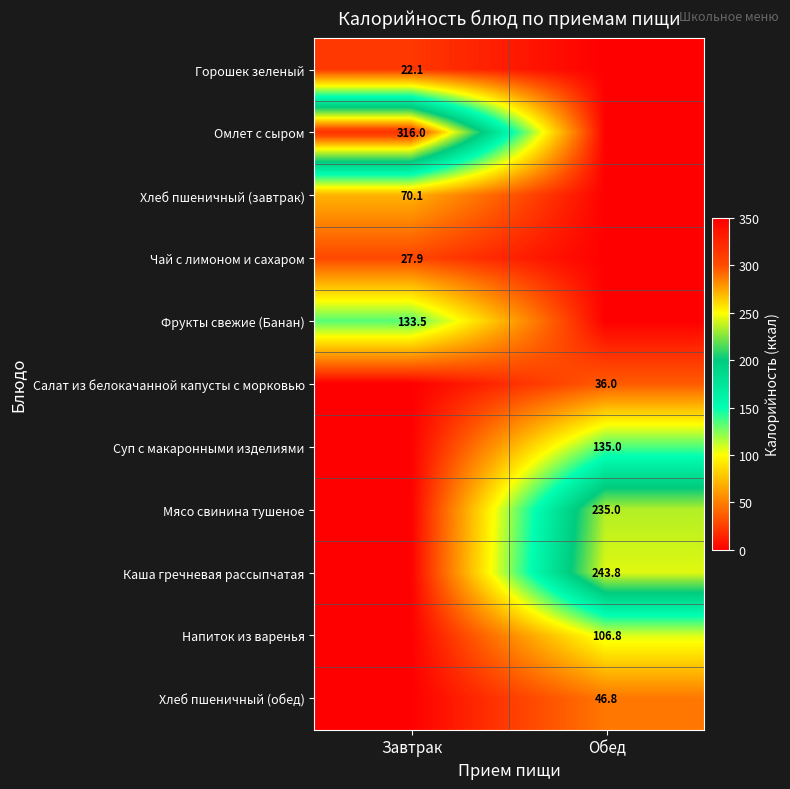

Is the value of Каша гречневая рассыпчатая at Обед greater than the value of Хлеб пшеничный (обед) at Обед?

Yes